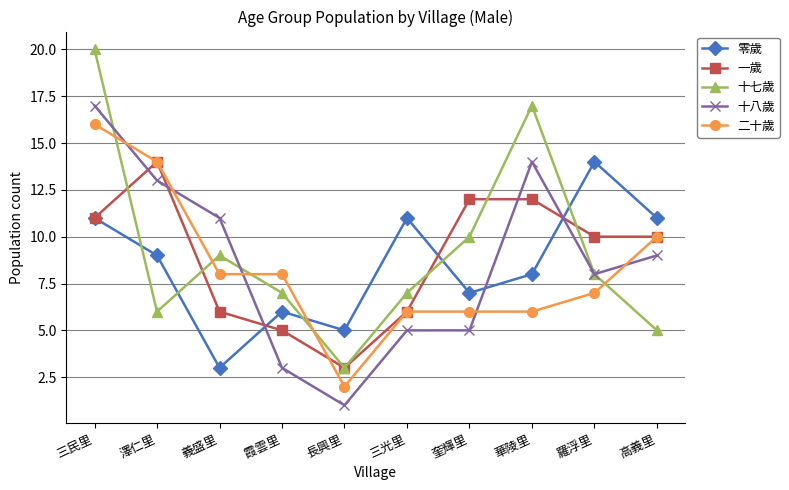

Rank the series at 霞雲里 from lowest to highest value.

十八歲, 一歲, 零歲, 十七歲, 二十歲